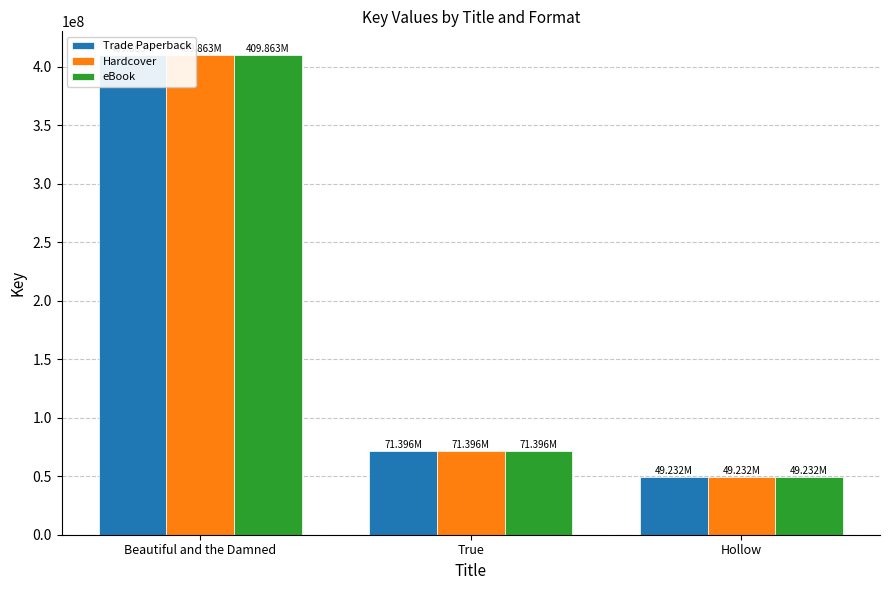

Is it true that Hardcover equals 15638479 at True?

False